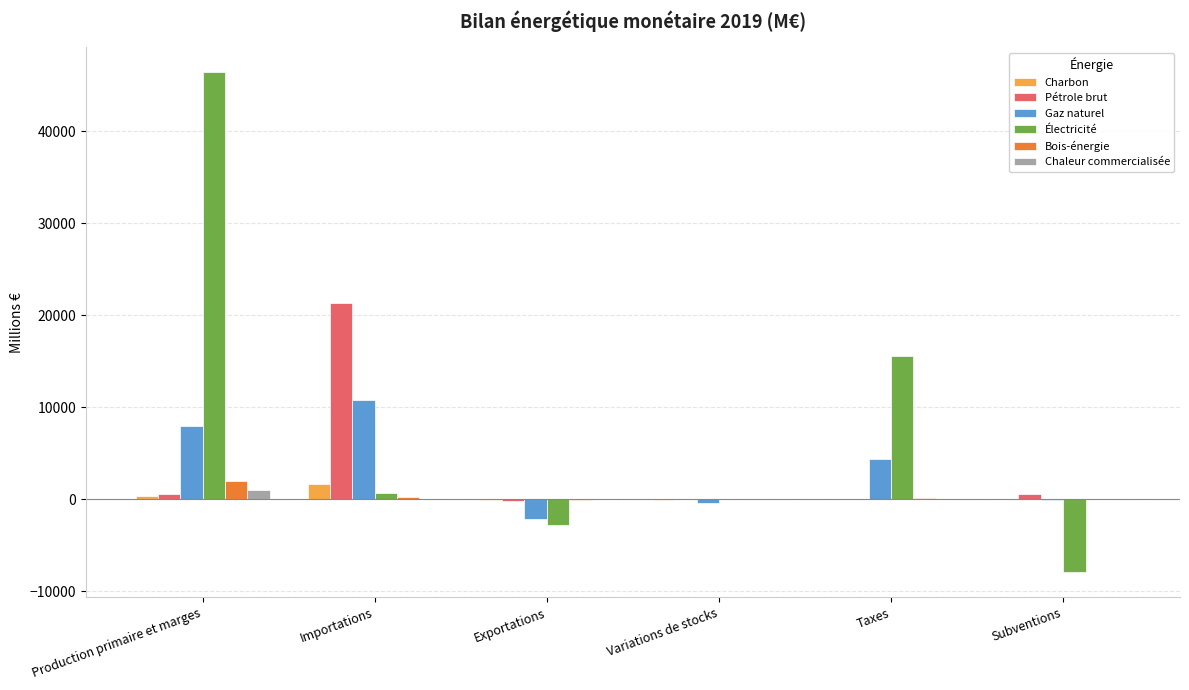

What is the sum of all Chaleur commercialisée values?

1137.9